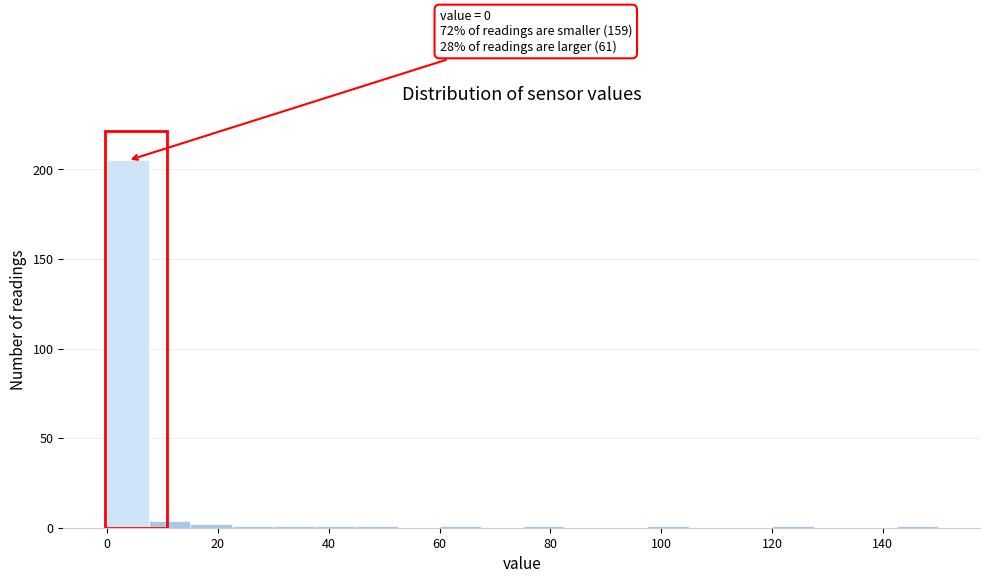

Around what value on the x-axis is the tallest bar? Give the approximate position of its centre, as read against the axis.

4